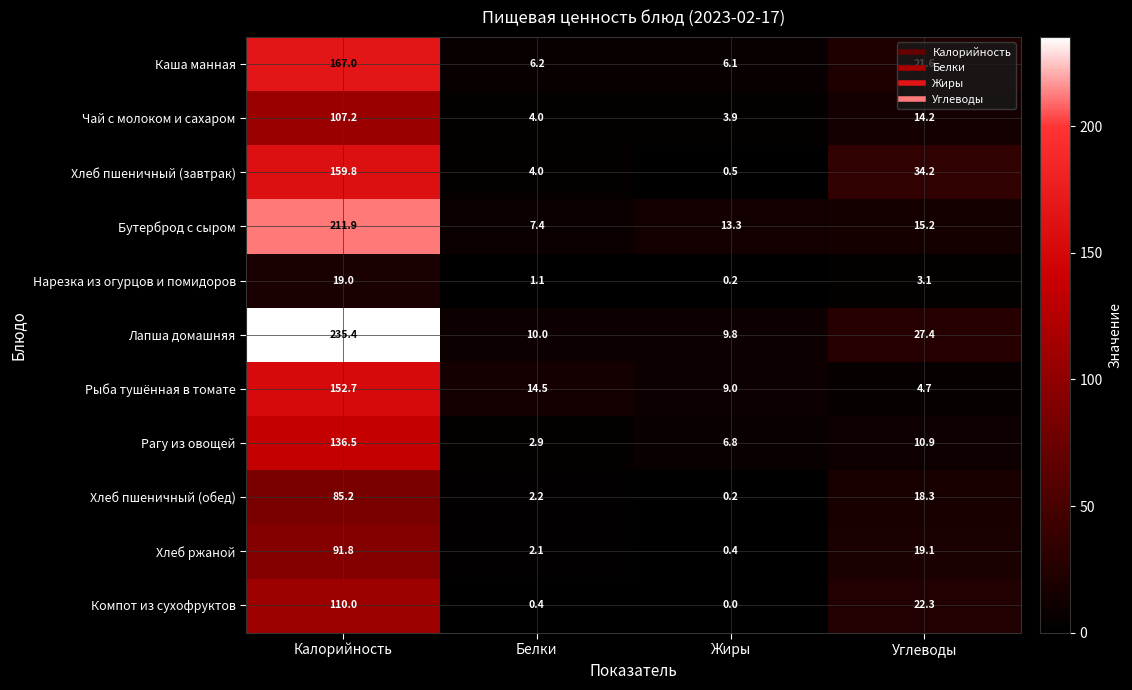

Which series has the largest total across all categories?

Лапша домашняя